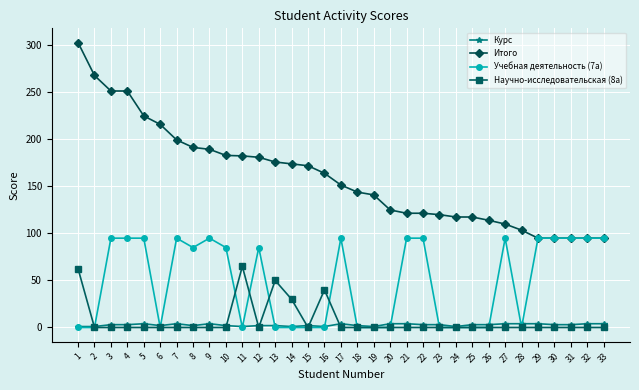

The Итого series shows 120.0 at 23. True or false?

True